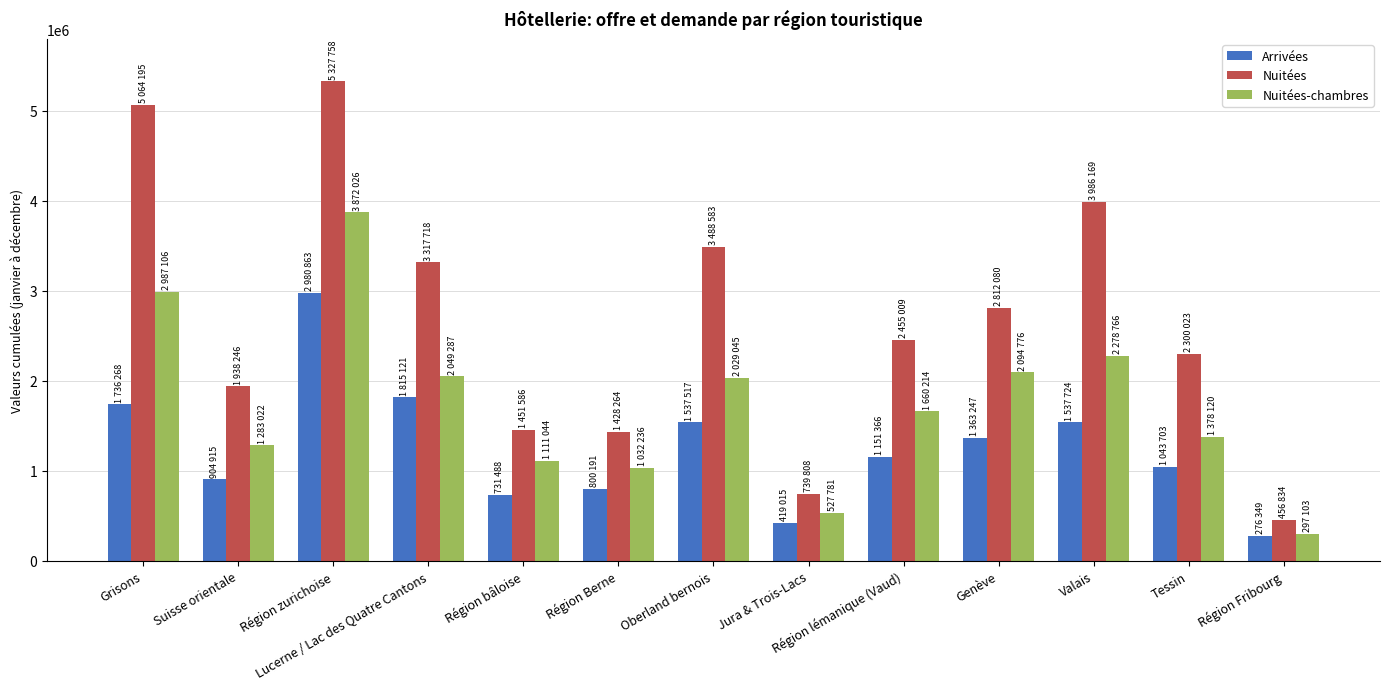

What is the label of the 11th bar from the right?

Région zurichoise